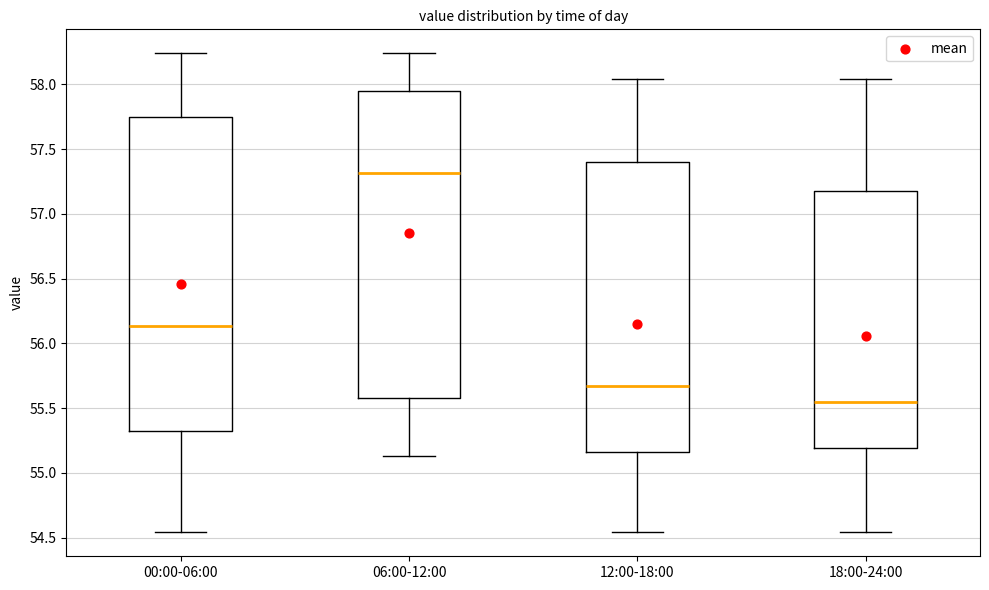

Reading left to right, transcribe this box plot: for each box, give where its median line is, the range the box spans, and where its two whiskers end, as read against the y-axis. The values are not printed on the chart, so give them approximately, as read against the axis.

00:00-06:00: median 56.15, box 55.30 to 57.75, whiskers 54.55 to 58.25
06:00-12:00: median 57.30, box 55.60 to 57.95, whiskers 55.15 to 58.25
12:00-18:00: median 55.65, box 55.15 to 57.40, whiskers 54.55 to 58.05
18:00-24:00: median 55.55, box 55.20 to 57.20, whiskers 54.55 to 58.05